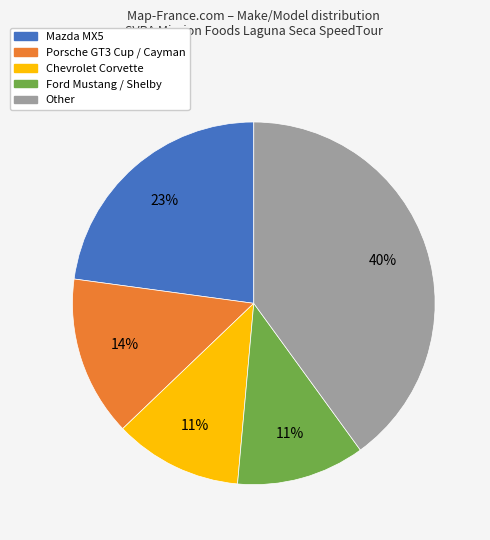

What percentage is the Mazda MX5 slice, to the nearest percent?

23%